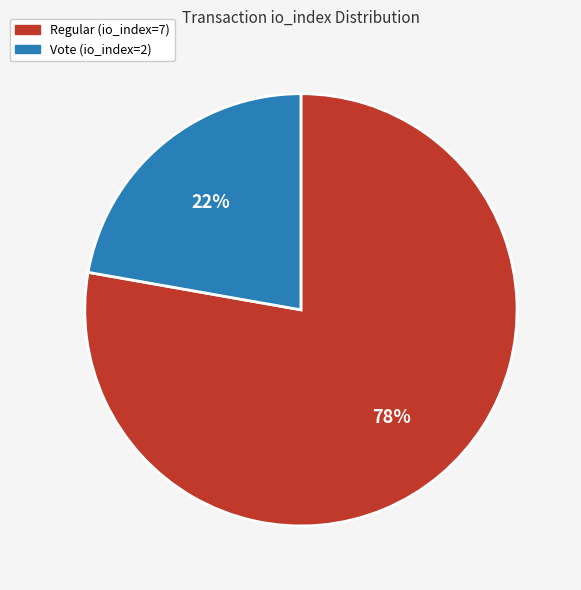

Which category has the smallest portion of the pie?

Vote (io_index=2)